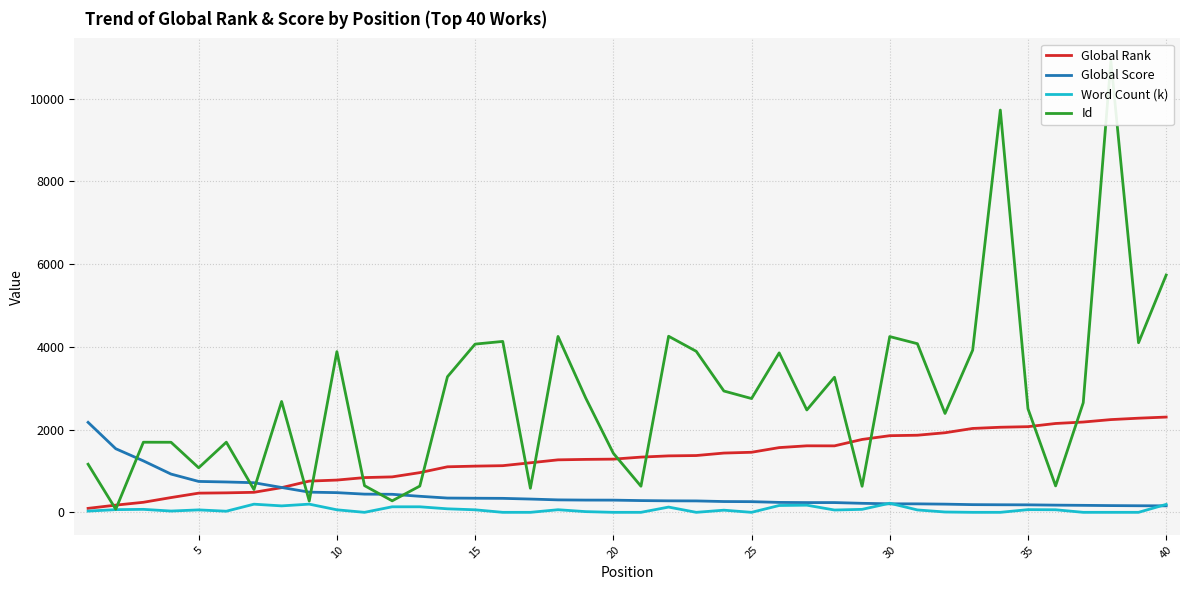

How many lines are shown in the chart?

4